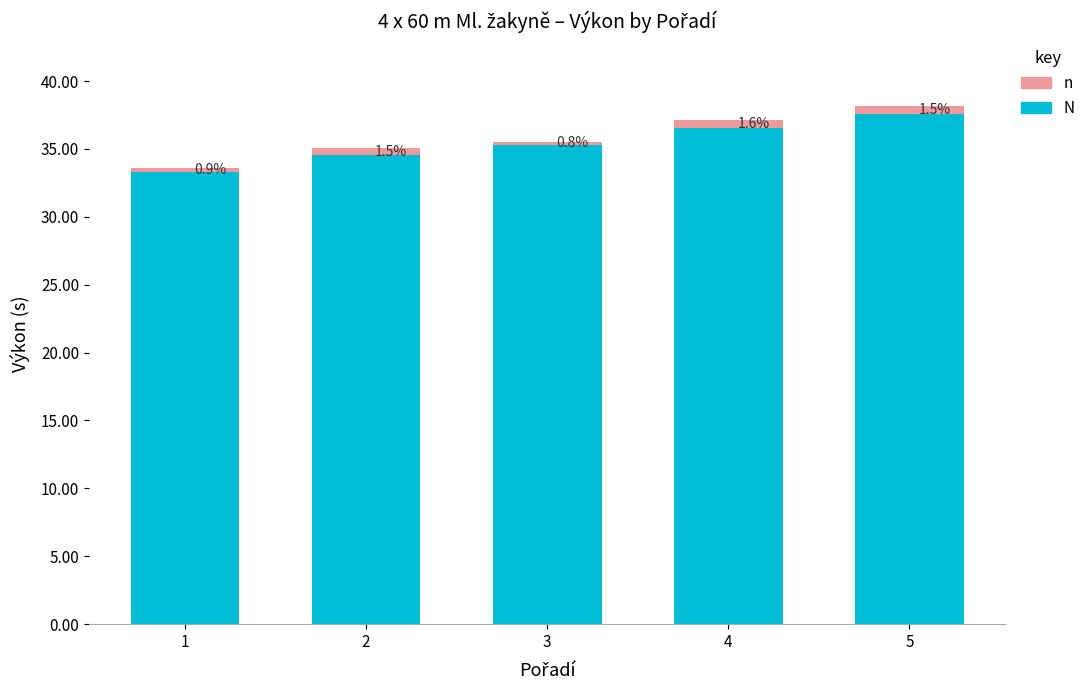

Does the chart contain stacked bars?

Yes